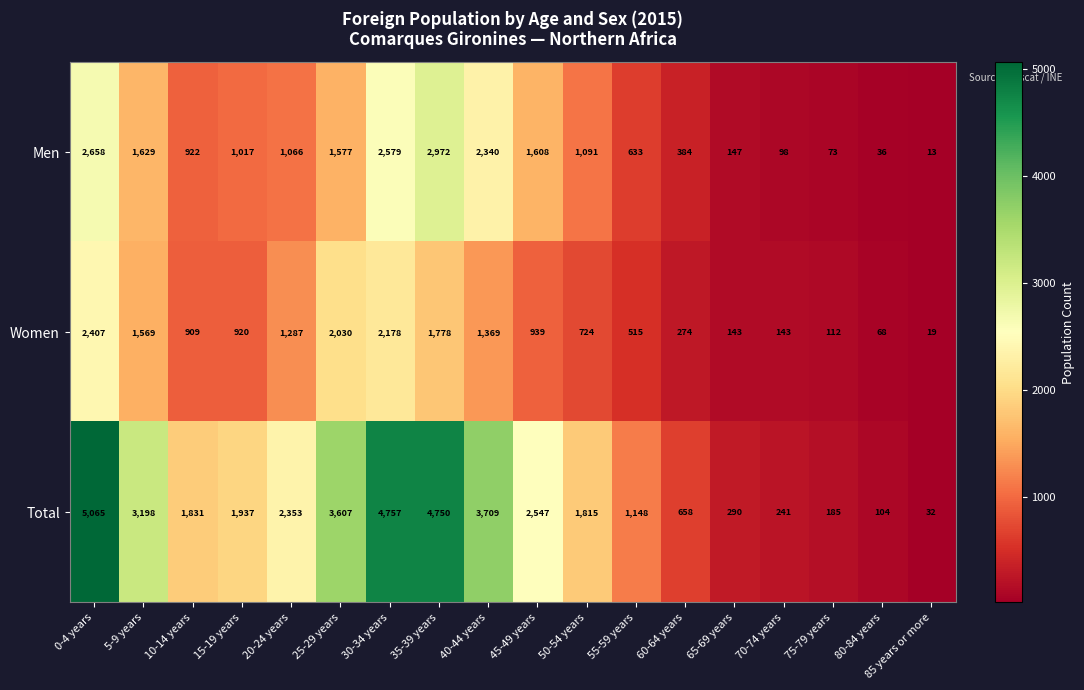

Rank the series at 30-34 years from lowest to highest value.

Women, Men, Total